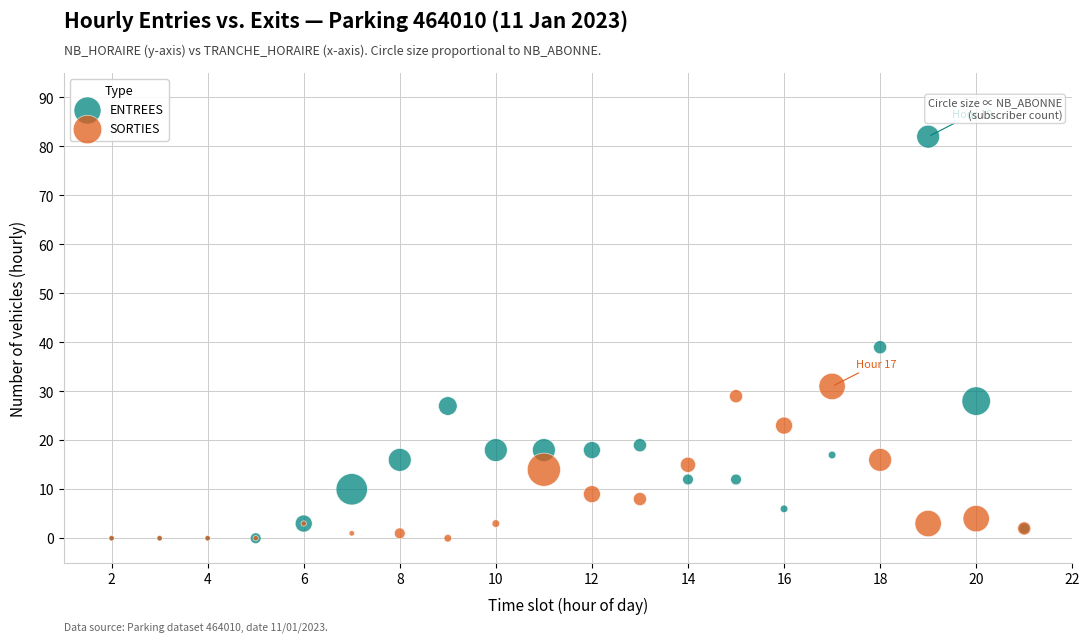

Across all series, what Y value is closest to 41?

39